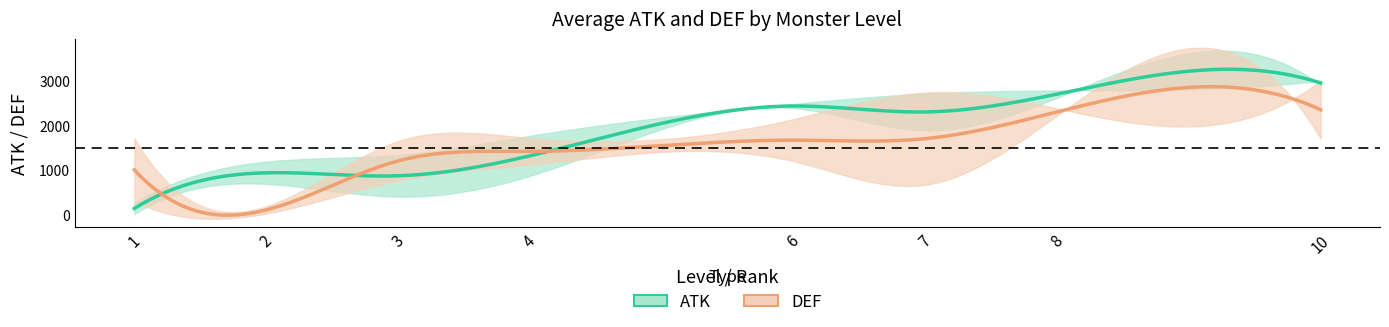

What is the maximum value shown in the chart?

3000